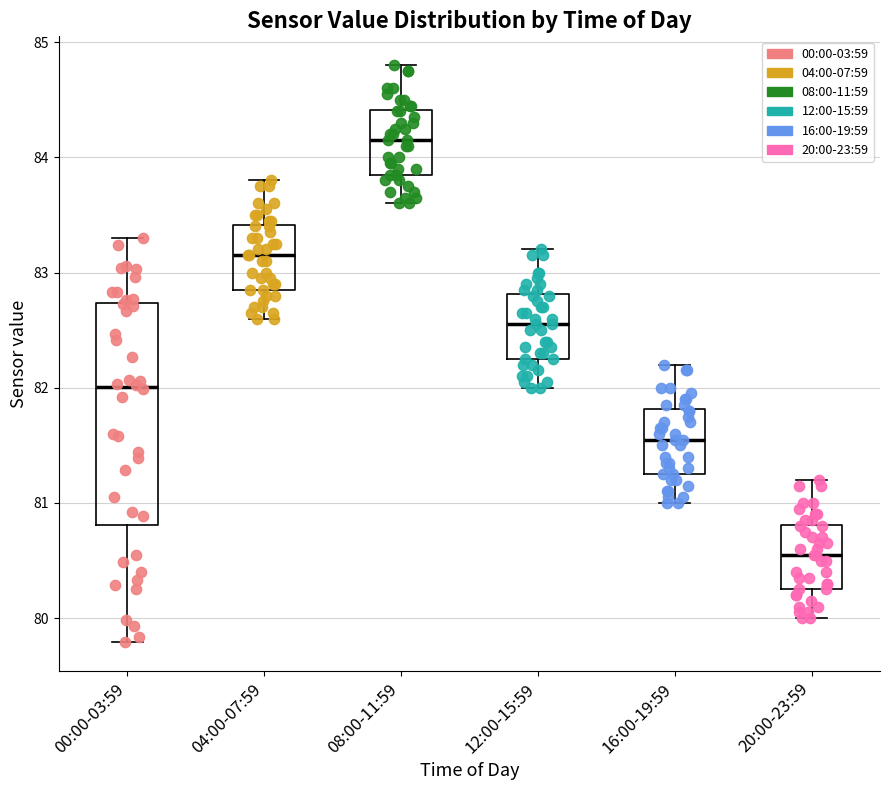

Reading left to right, read every box against the y-axis: the position of its median line, the range the box covers, and the ends of its whiskers. The values are not printed on the chart, so give them approximately, as read against the axis.

00:00-03:59: median 82.0, box 80.8 to 82.7, whiskers 79.8 to 83.3
04:00-07:59: median 83.2, box 82.9 to 83.4, whiskers 82.6 to 83.8
08:00-11:59: median 84.2, box 83.9 to 84.4, whiskers 83.6 to 84.8
12:00-15:59: median 82.6, box 82.3 to 82.8, whiskers 82.0 to 83.2
16:00-19:59: median 81.6, box 81.3 to 81.8, whiskers 81.0 to 82.2
20:00-23:59: median 80.6, box 80.3 to 80.8, whiskers 80.0 to 81.2